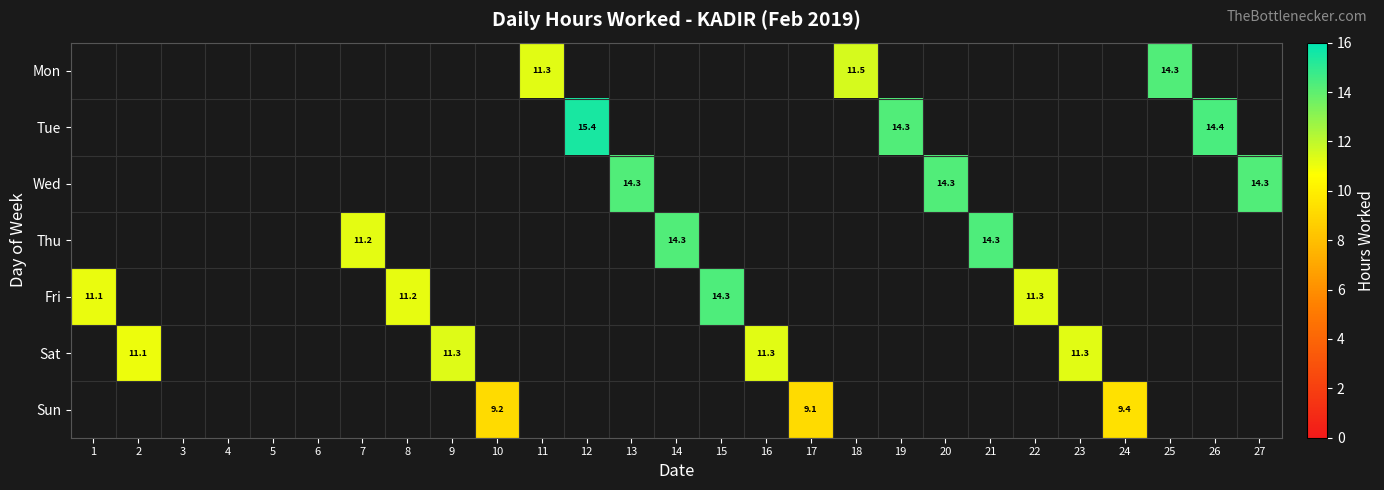

How many values in Tue are above zero?

3